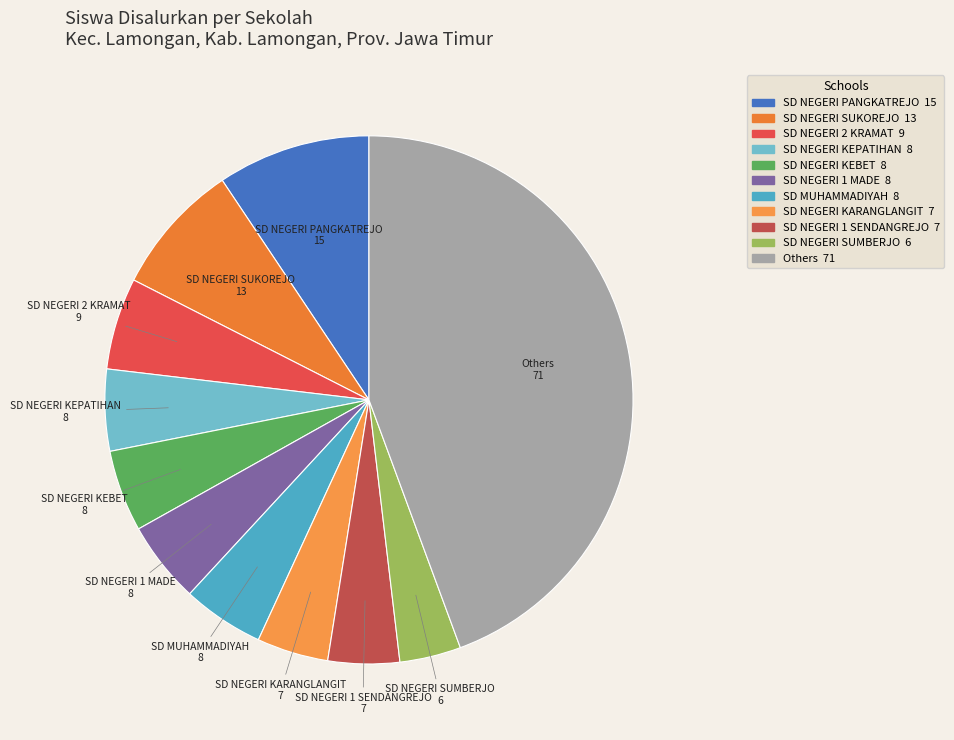

Count the number of slices in the pie.

11